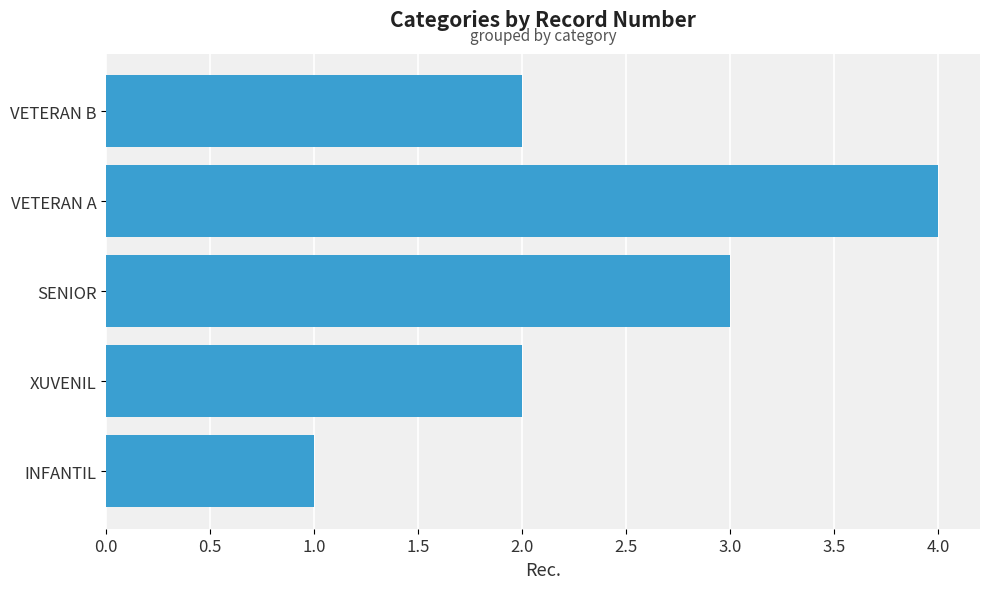

Count the values in the range 2 to 3.

3